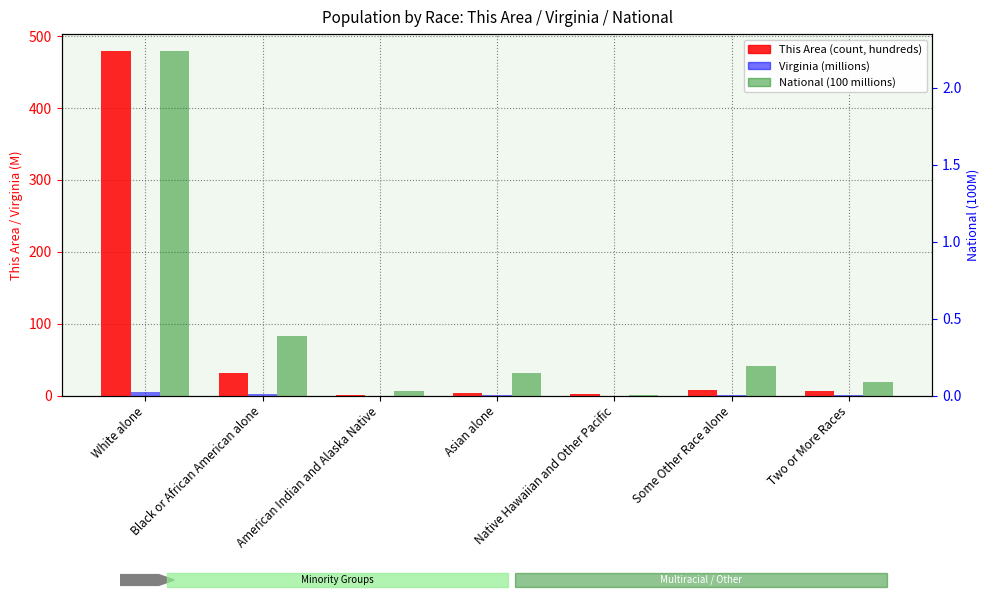

At which category is the sum across all series the highest?

White alone